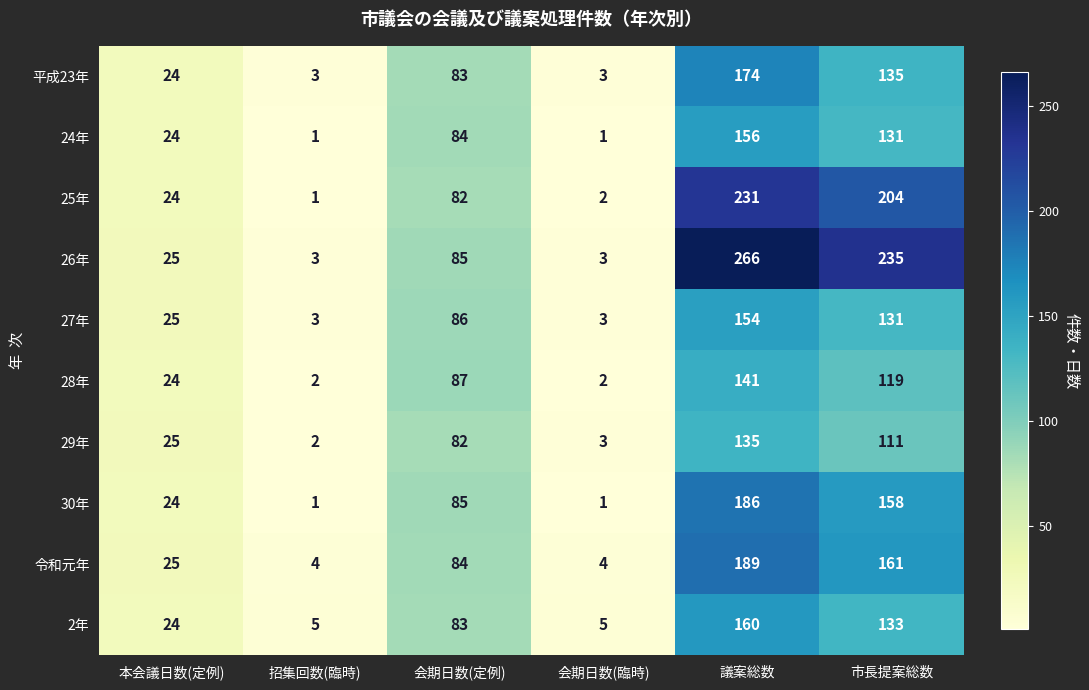

What is the maximum value shown in the chart?

266